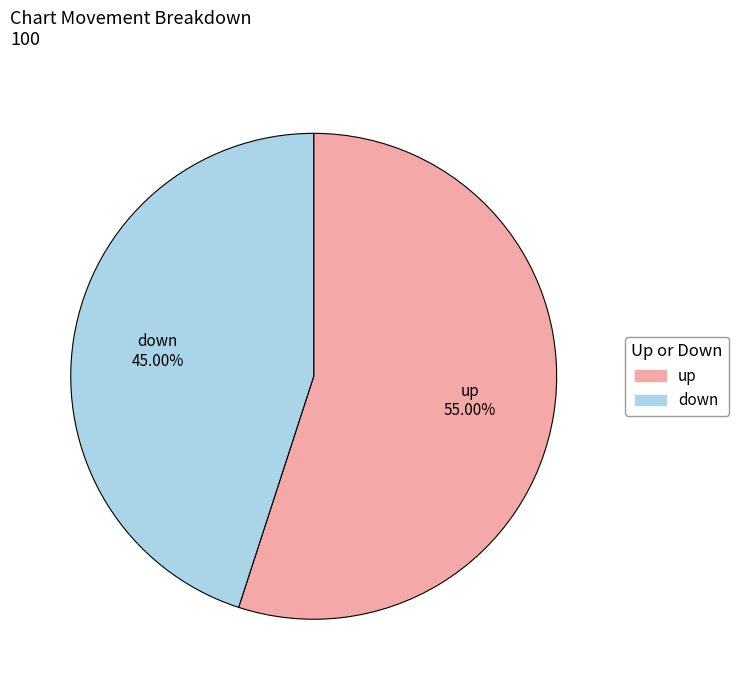

Count the number of slices in the pie.

2